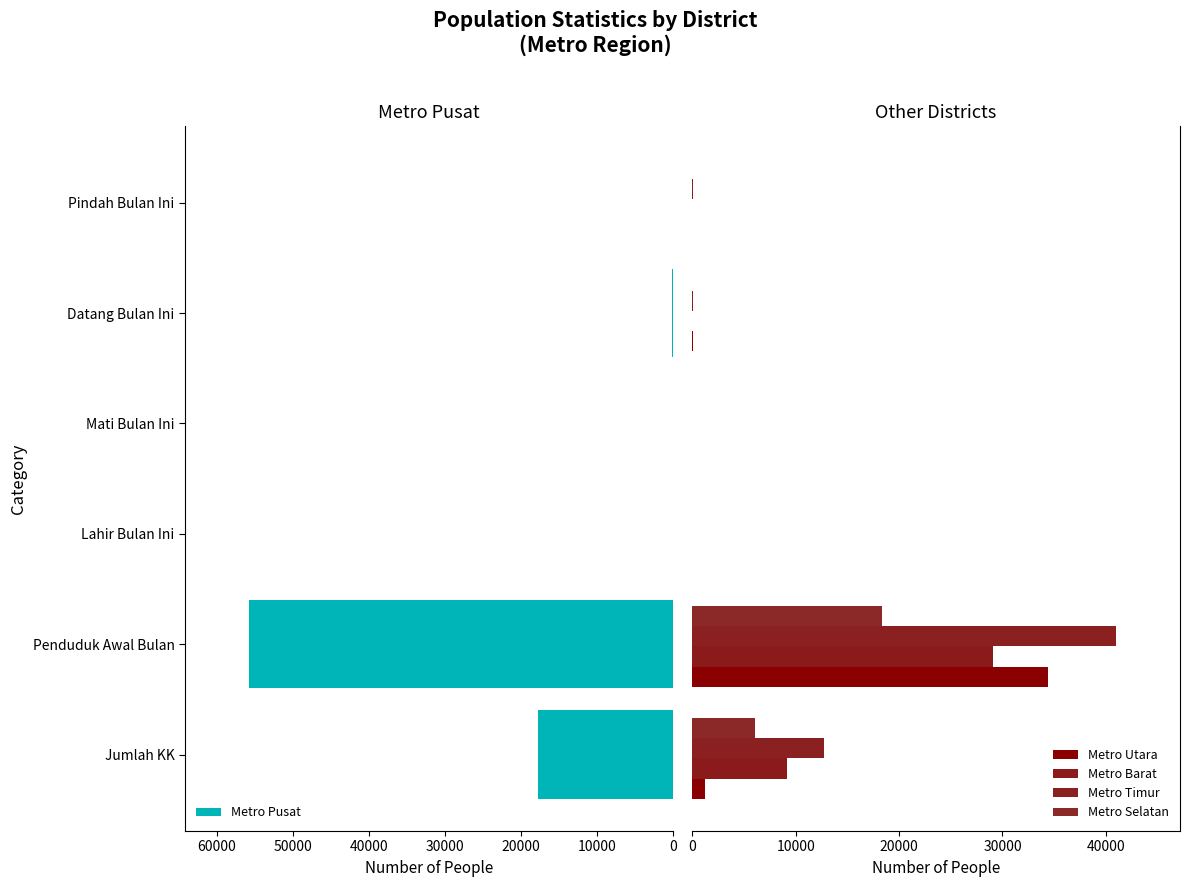

What is the highest value of the Metro Pusat series?

55808